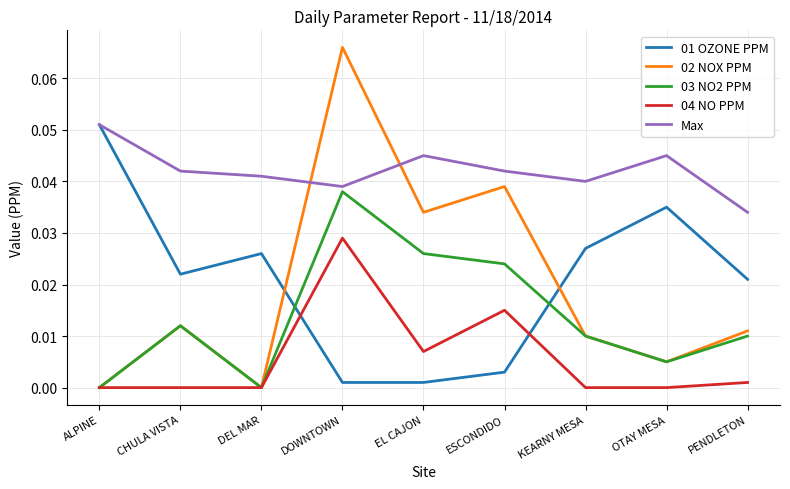

What position from the right is ALPINE?

9